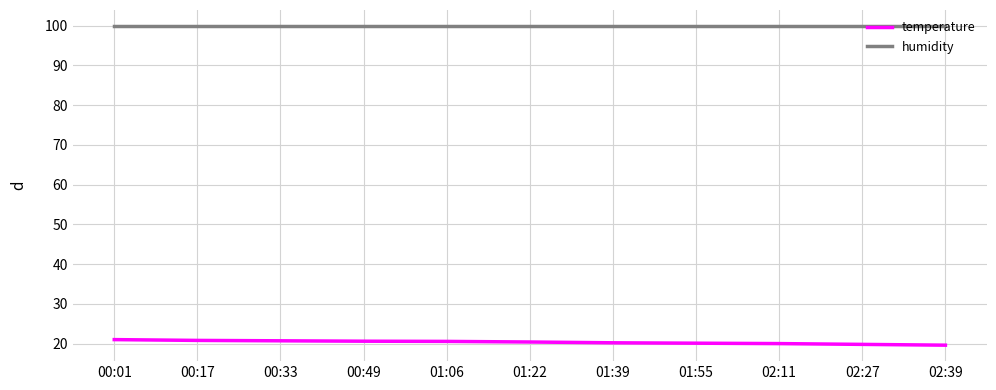

True or false: temperature and humidity cross at least once.

False